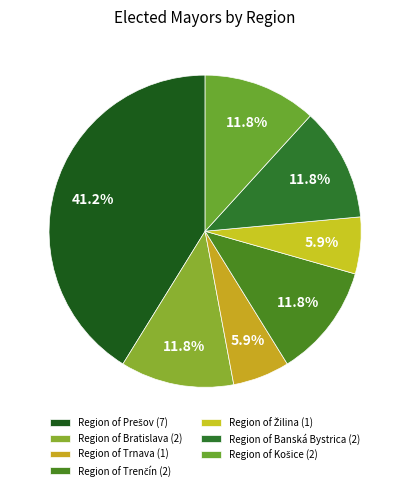

How many segments does this pie chart have?

7